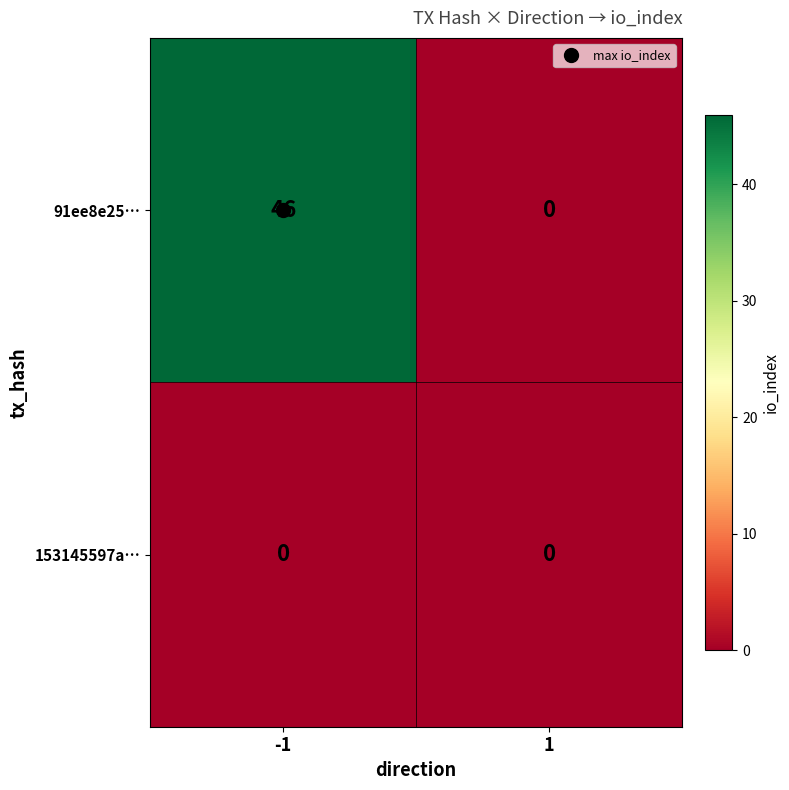

Rank the categories by 91ee8e25… value from highest to lowest.

-1, 1